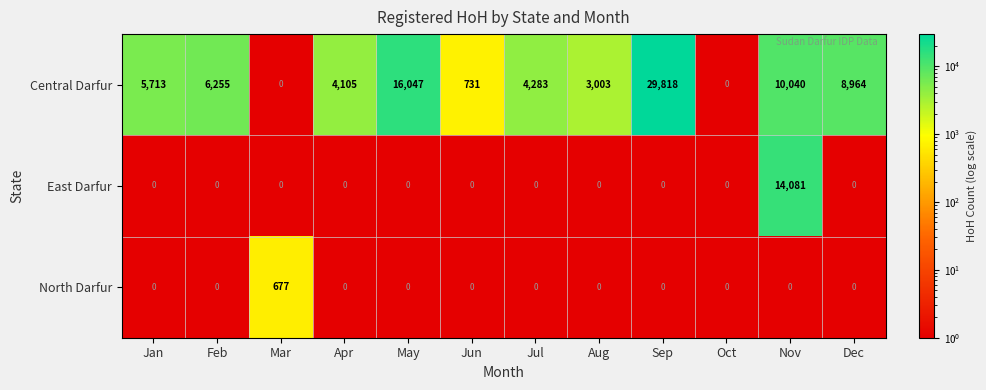

True or false: Central Darfur has a value of -10416 at Oct.

False